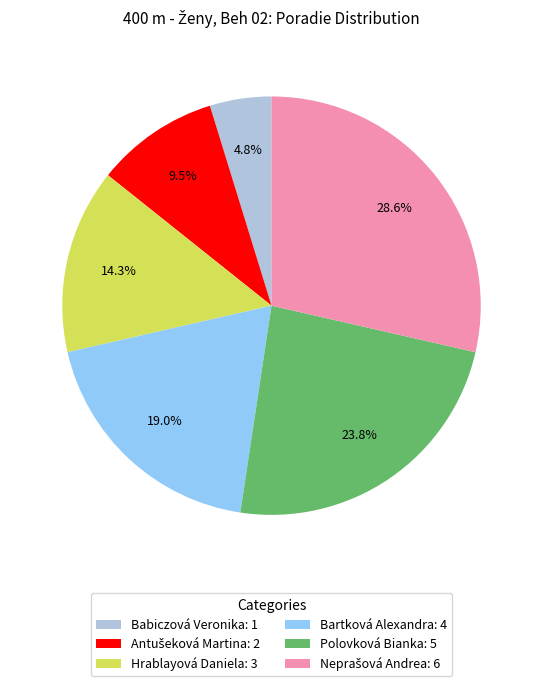

The Hrablayová Daniela slice represents 14% of the pie. True or false?

True